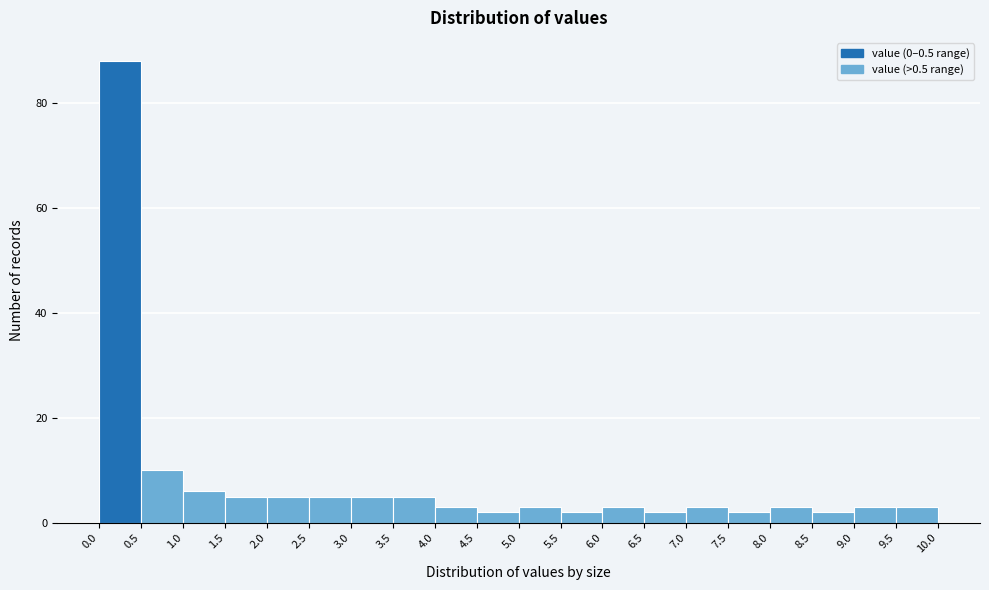

Reading left to right, list every bar in this chart as the range it spans on the x-axis followed by its height. The values are not printed on the chart, so give them approximately, as read against the axis.

0.0 to 0.5: 88
0.5 to 1.0: 10
1.0 to 1.5: 6
1.5 to 2.0: 6
2.0 to 2.5: 6
2.5 to 3.0: 6
3.0 to 3.5: 6
3.5 to 4.0: 6
4.0 to 4.5: 4
4.5 to 5.0: 2
5.0 to 5.5: 4
5.5 to 6.0: 2
6.0 to 6.5: 4
6.5 to 7.0: 2
7.0 to 7.5: 4
7.5 to 8.0: 2
8.0 to 8.5: 4
8.5 to 9.0: 2
9.0 to 9.5: 4
9.5 to 10.0: 4